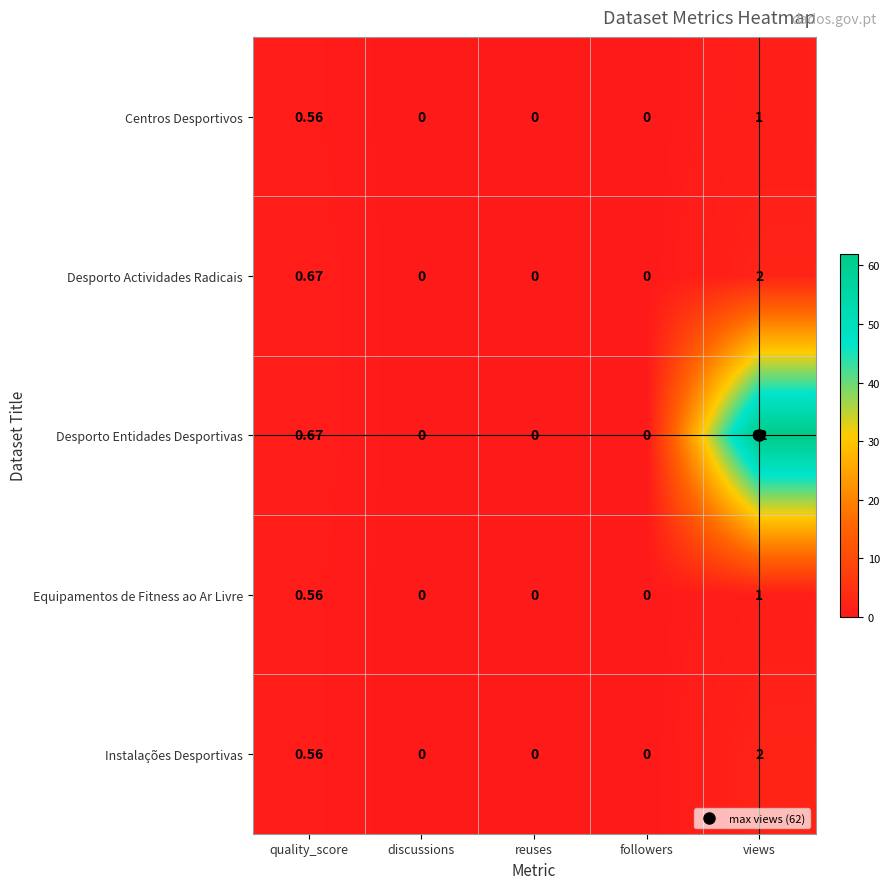

Where is Desporto Actividades Radicais nearest to the value 1?

quality_score